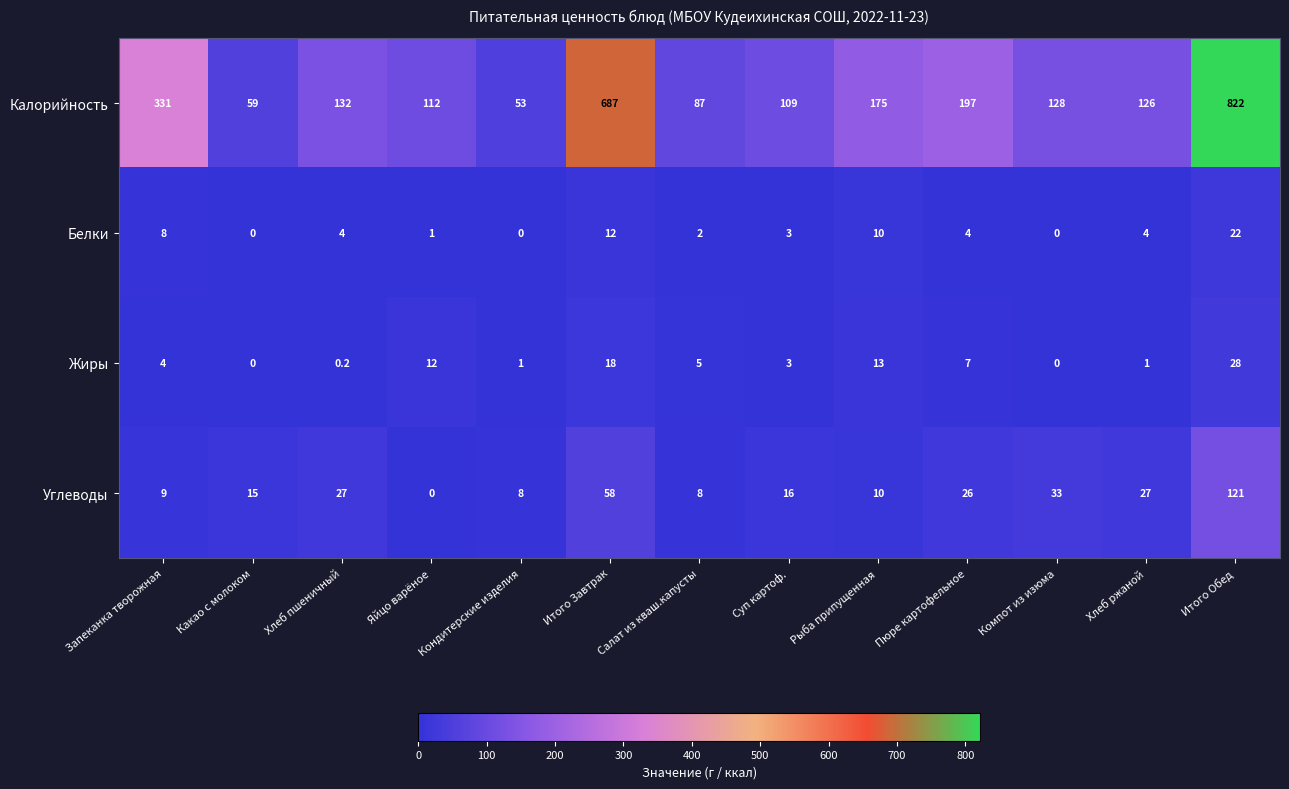

Which series has the largest total across all categories?

Калорийность